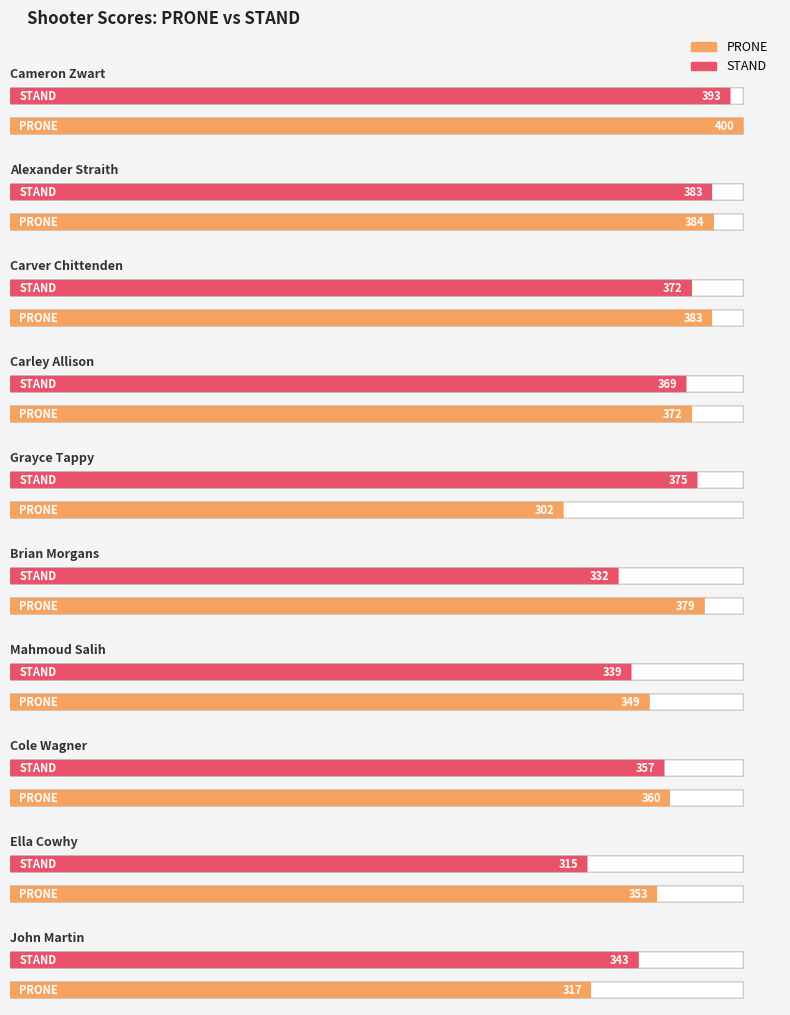

Reading left to right, list all the values displayed in this chart.

PRONE: 400	384	383	372	302	379	349	360	353	317
STAND: 393	383	372	369	375	332	339	357	315	343